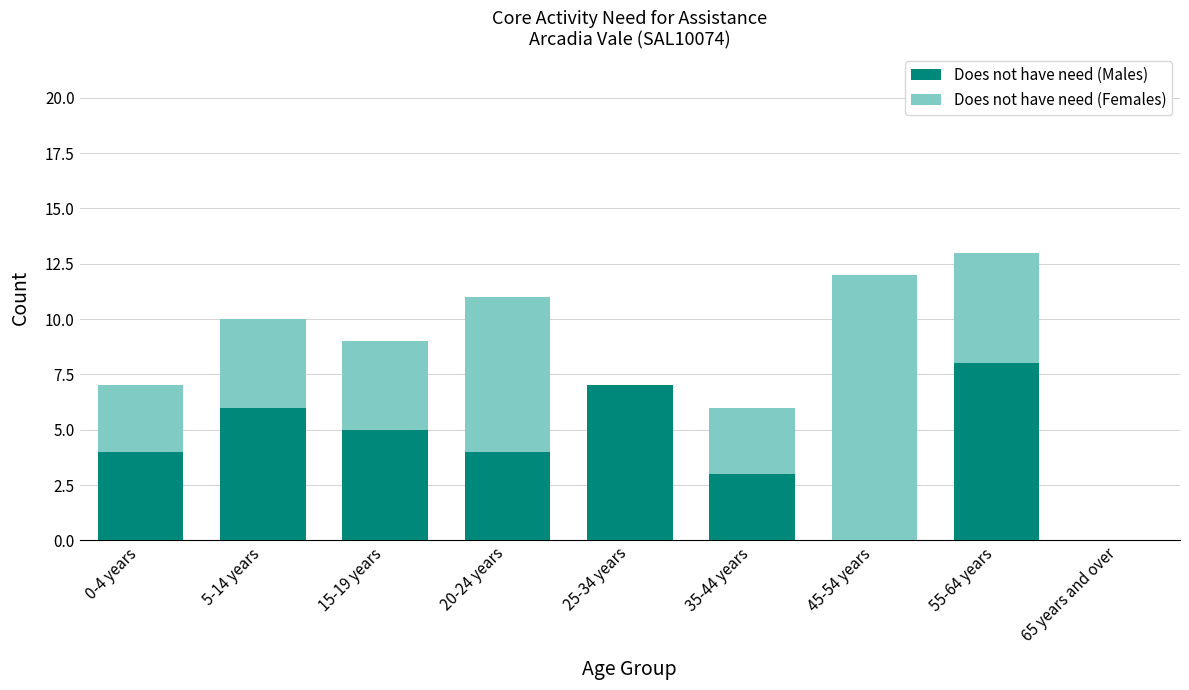

At which label does Does not have need (Males) reach its peak?

55-64 years